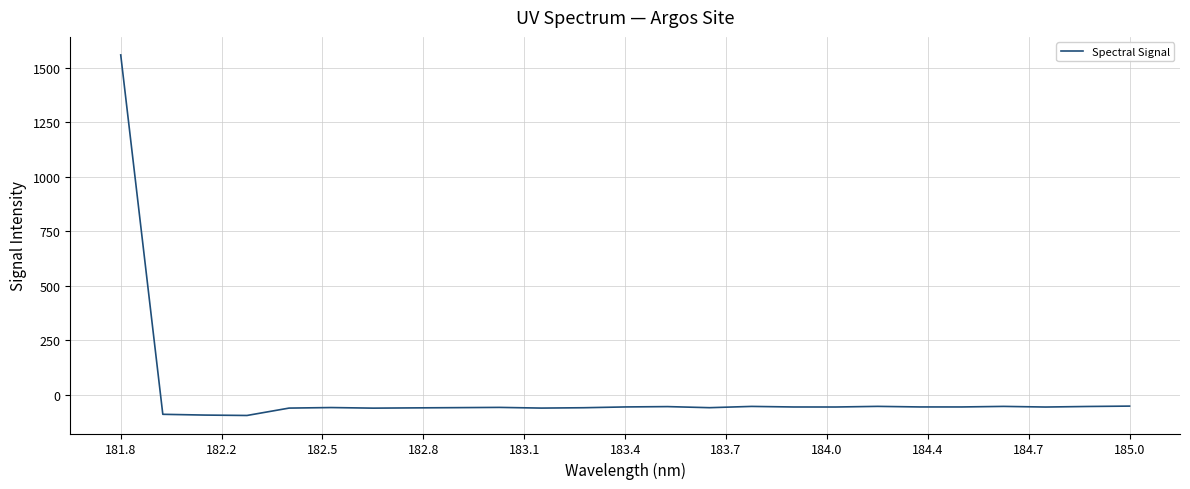

What is the greatest value displayed?

1558.9